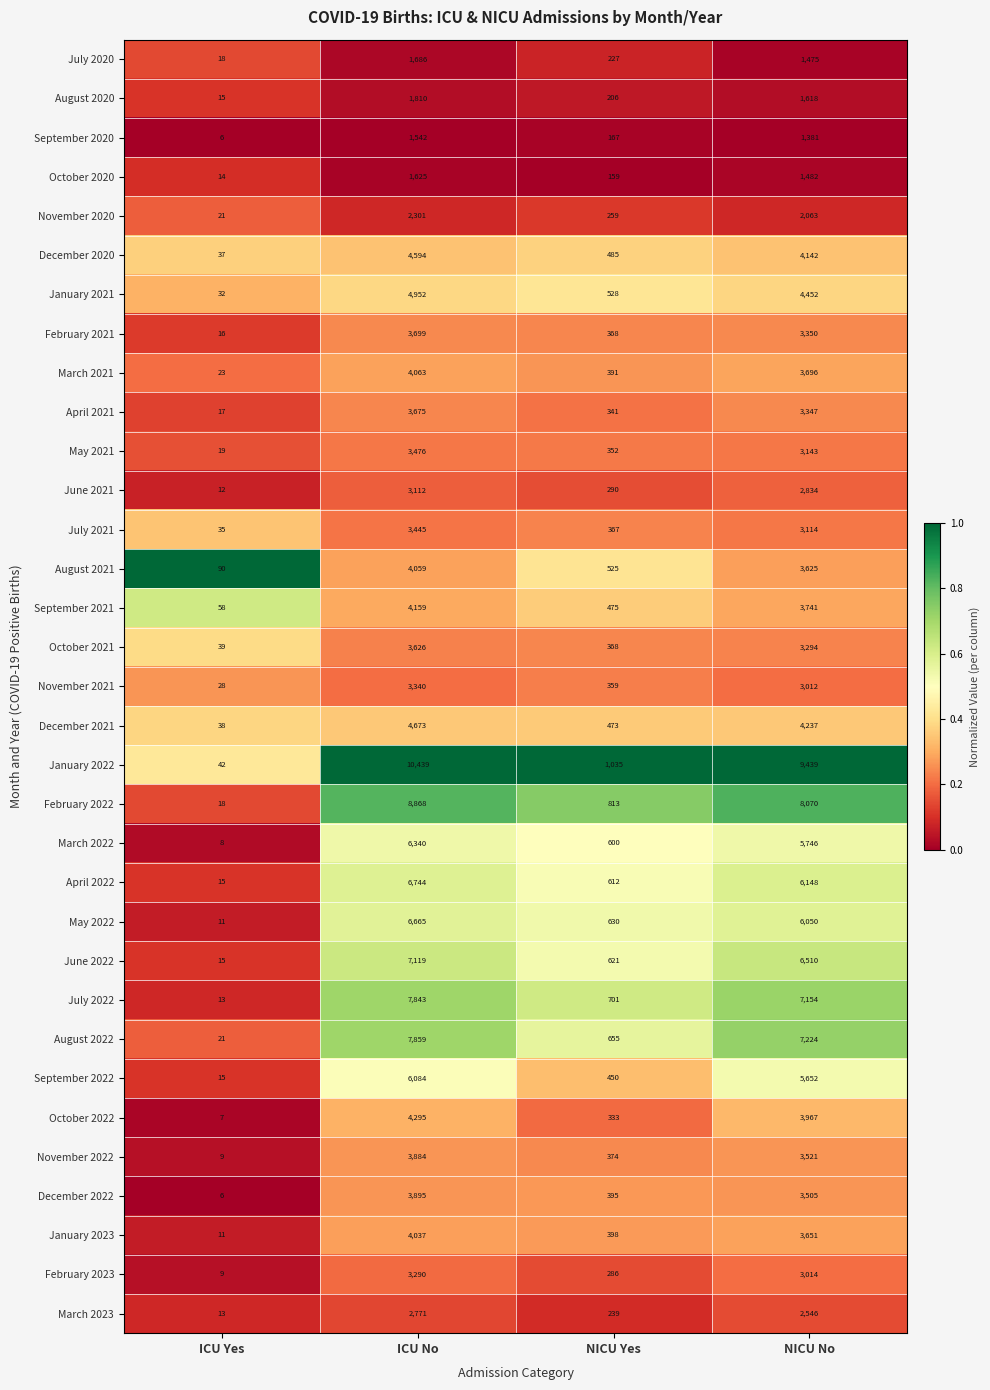

What is the sum of the September 2020 values at NICU Yes and NICU No?

1548